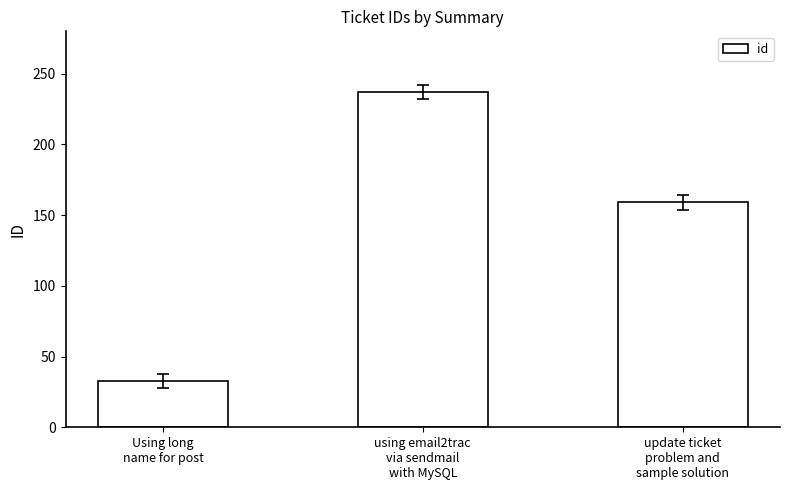

Read the value at Using long
name for post, to the nearest 50.

50